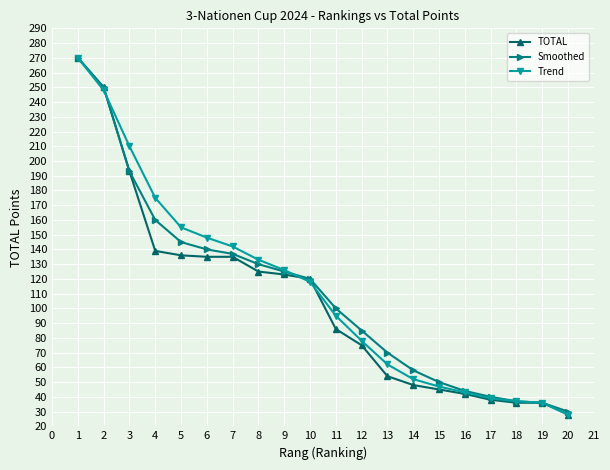

At which label is Trend closest to 149?

6